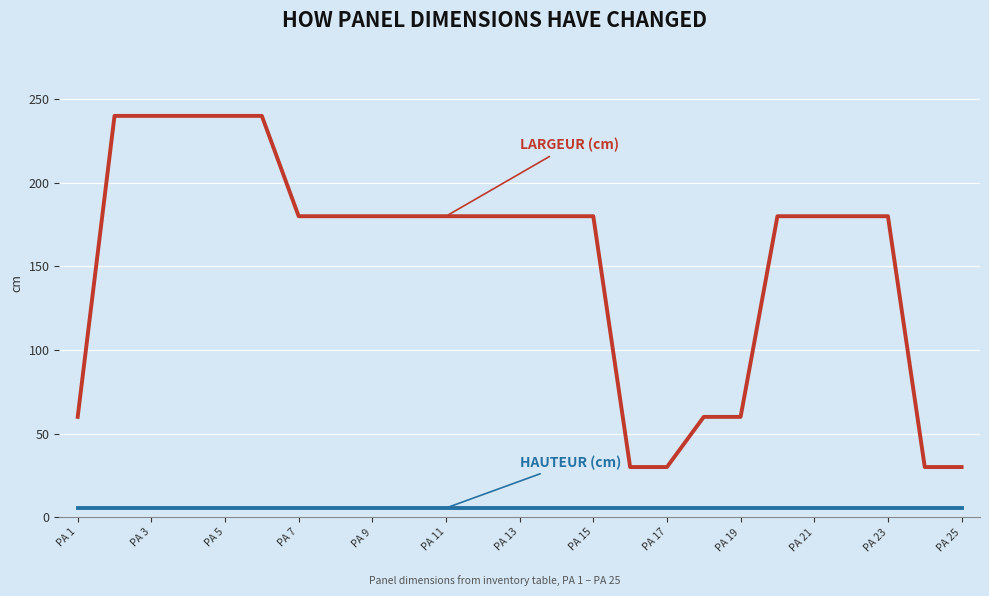

What is the greatest value displayed?

240.0